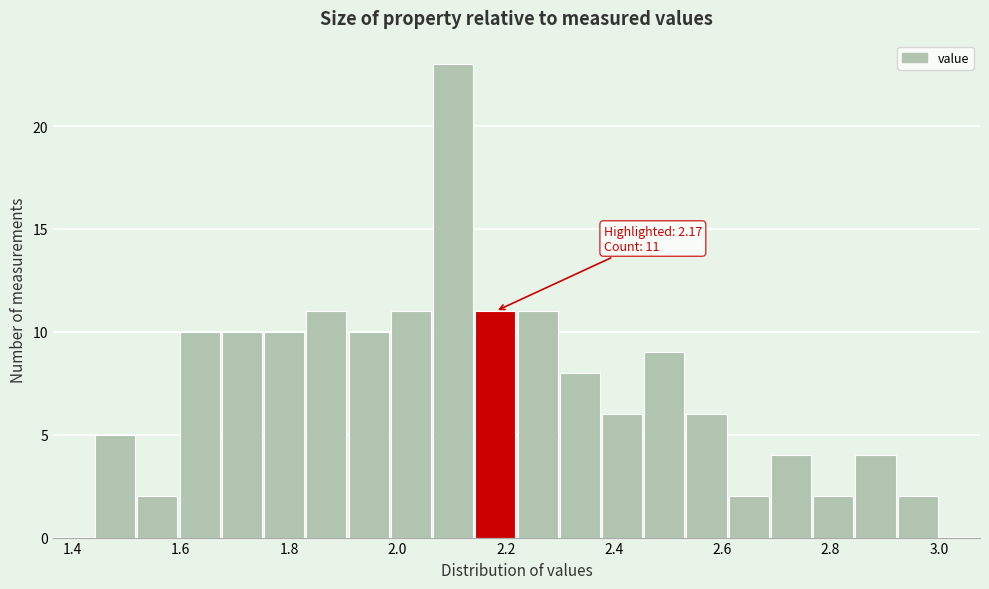

Read against the x-axis, roughly where is the centre of the tallest bar?

2.10